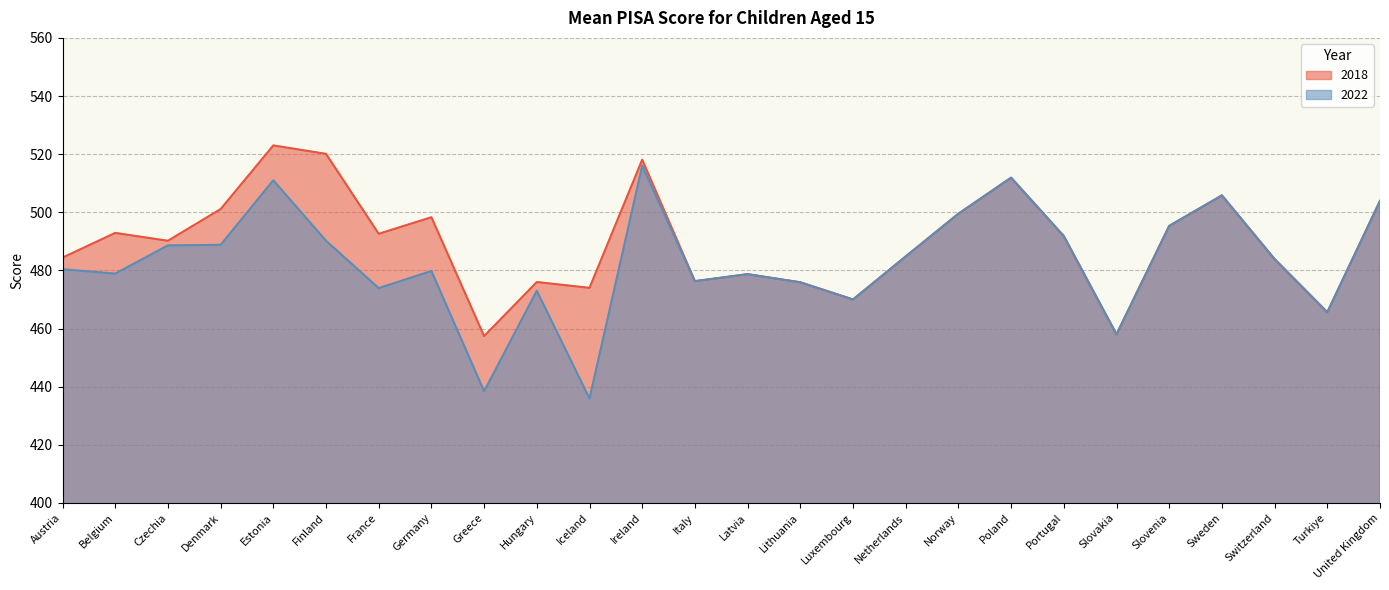

Where is 2022 nearest to the value 475?

Lithuania